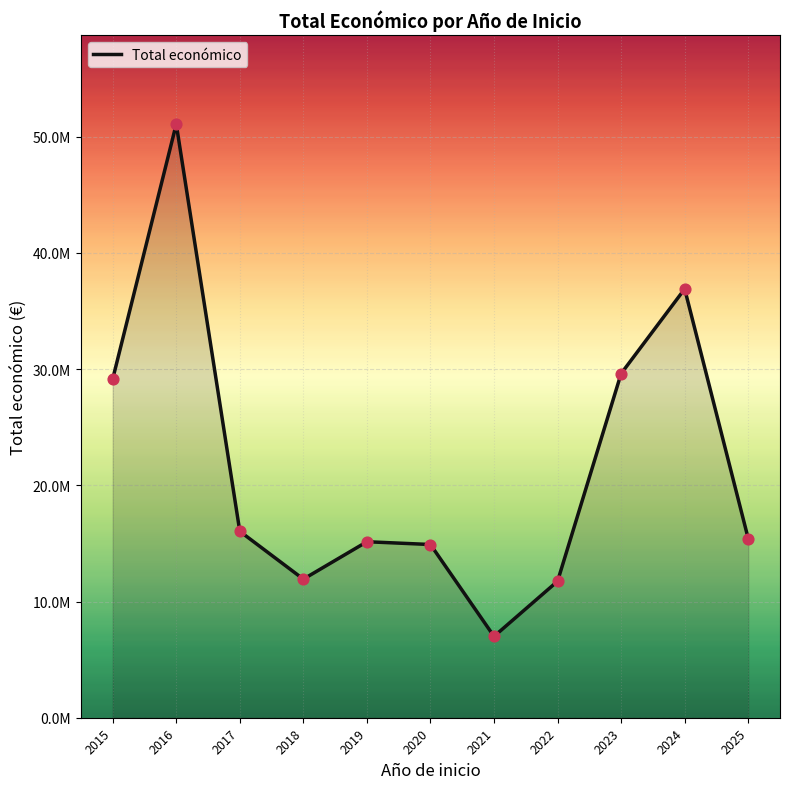

What is the ratio of the value at 2018 to the value at 2019?

0.8